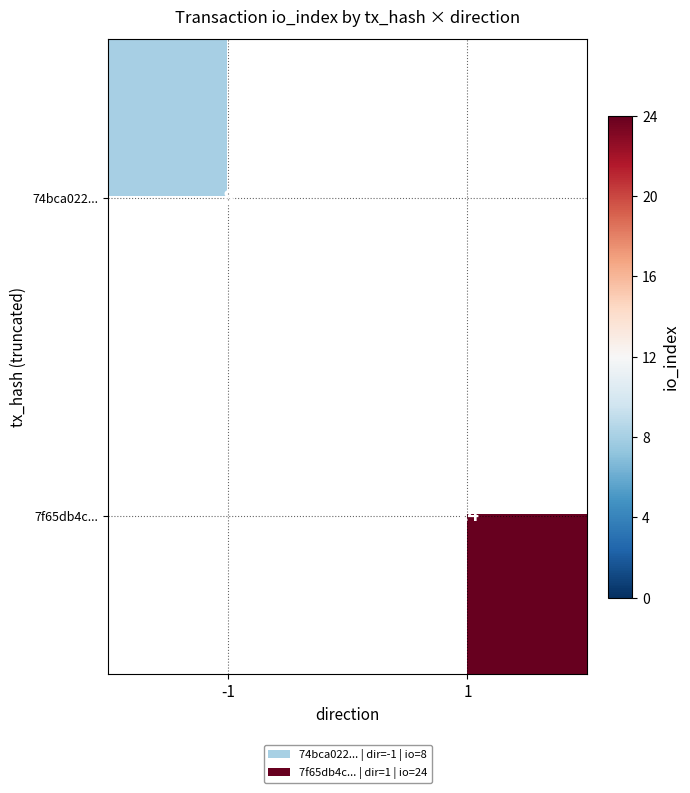

Is it true that 7f65db4c... equals 24 at 1?

True